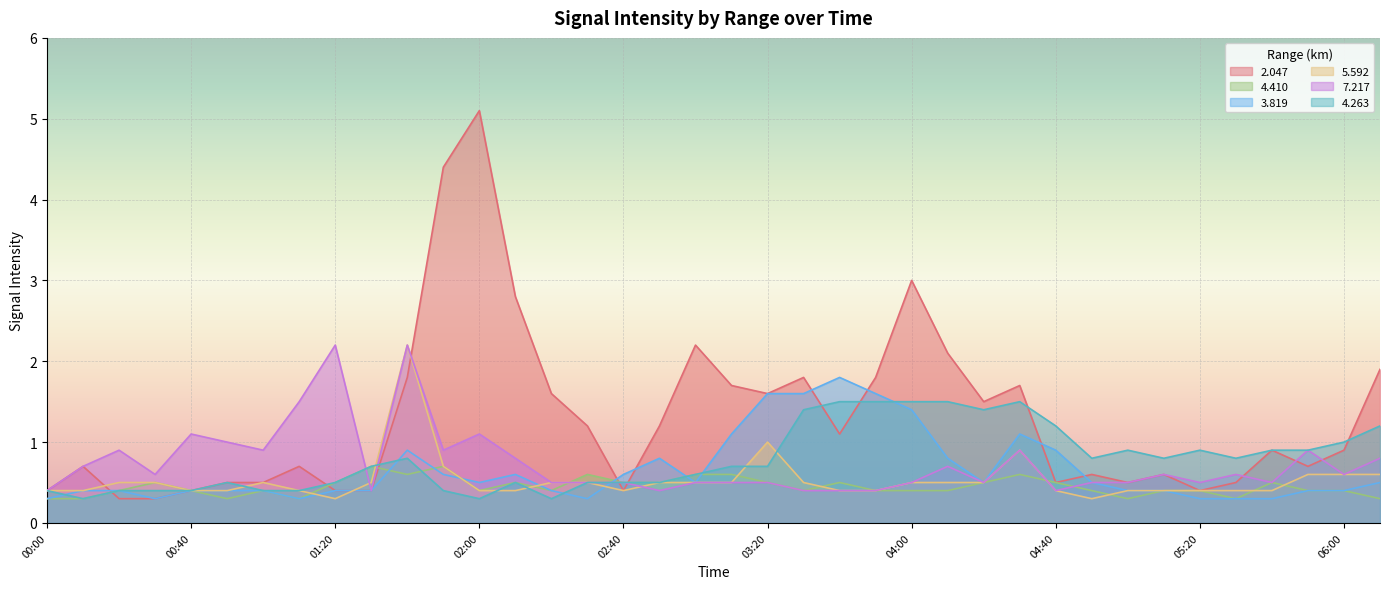

At which category does 7.217 reach its first local peak?

00:20